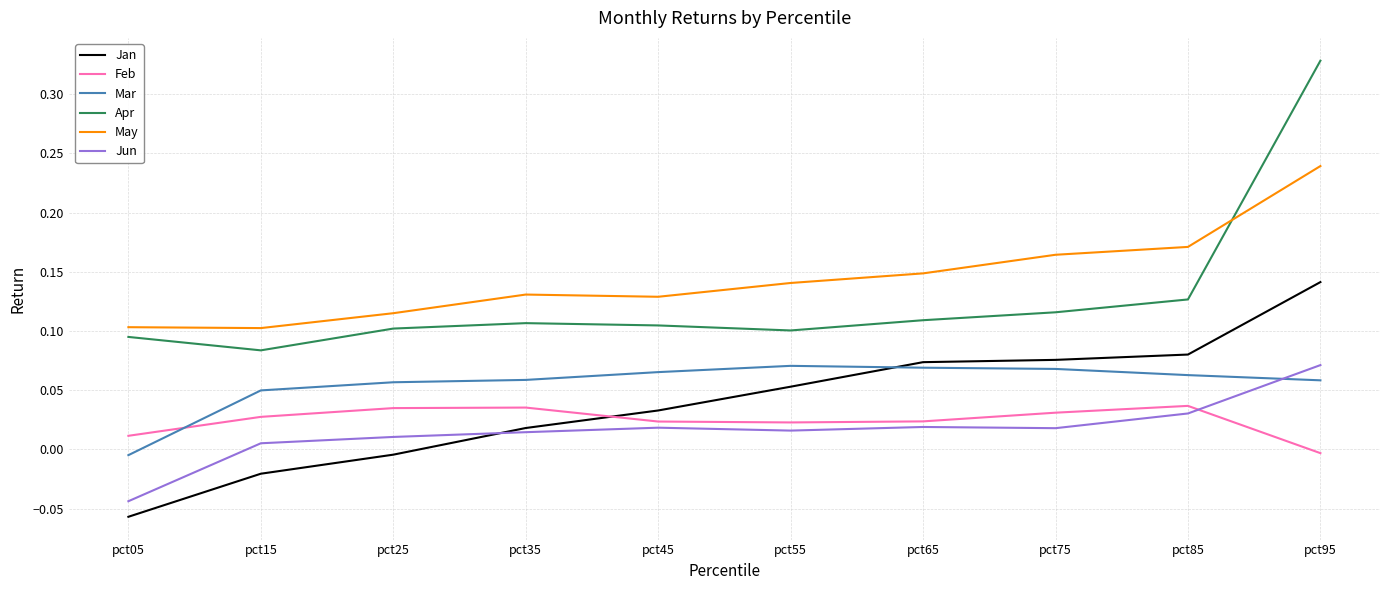

Which series has the widest spread of values?

Apr